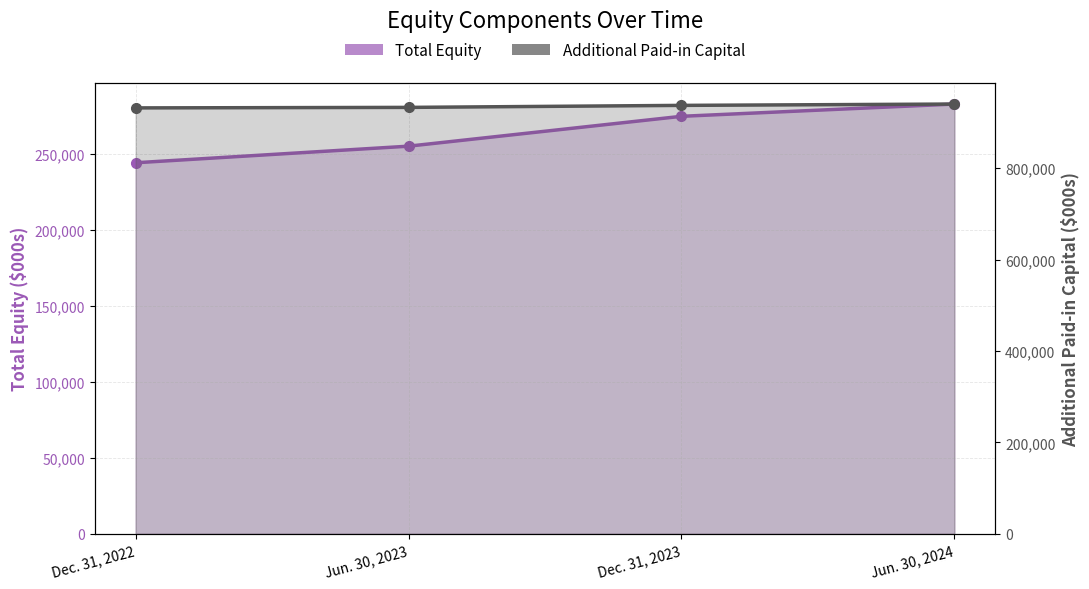

What is the difference between the Additional Paid-in Capital values at Jun. 30, 2024 and Dec. 31, 2022?

8434